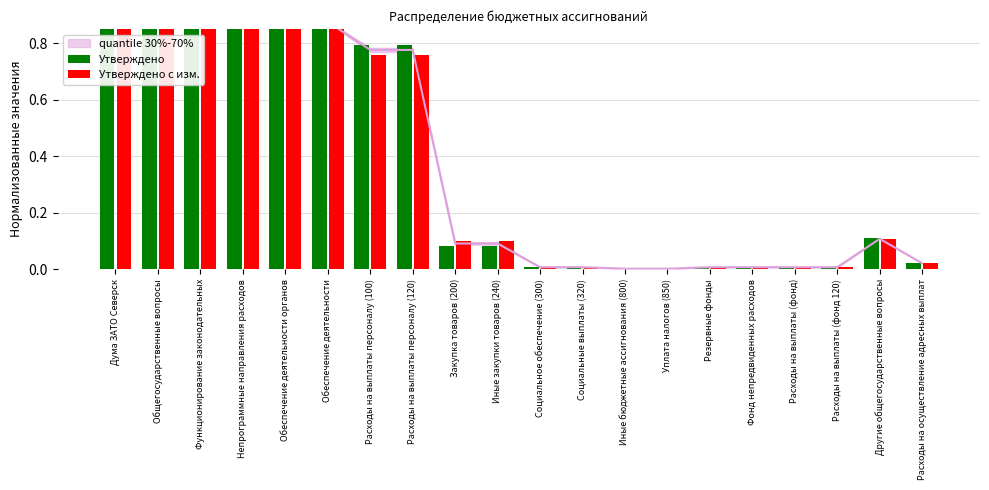

List the series in order of their overall mean, highest first.

Утверждено, Утверждено с изм.